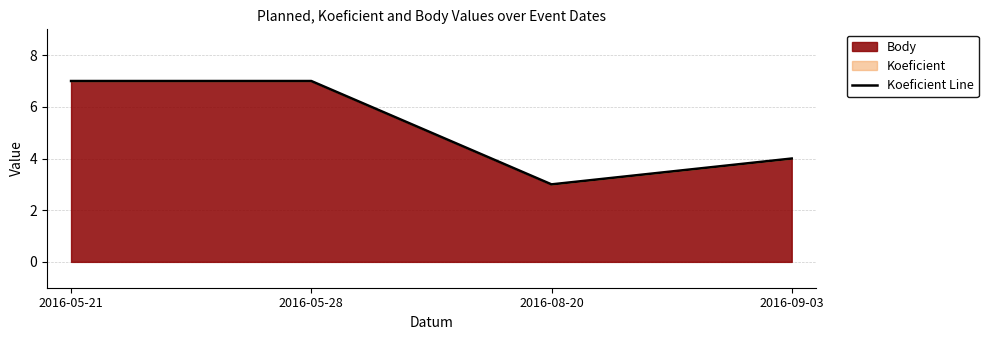

What is the average value?

5